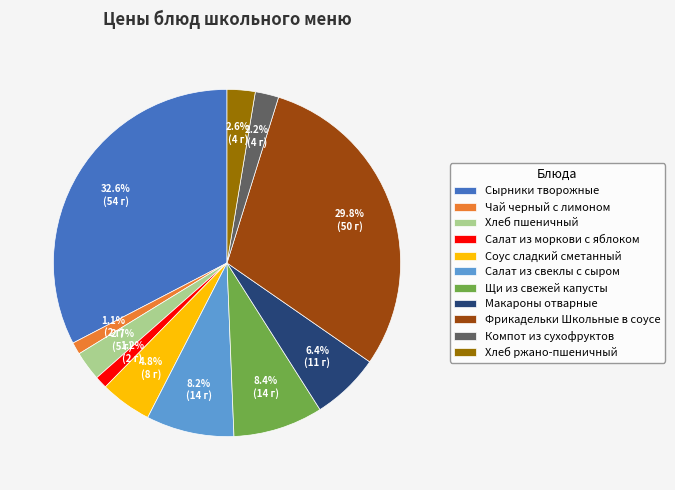

Which category has the biggest portion of the pie?

Сырники творожные